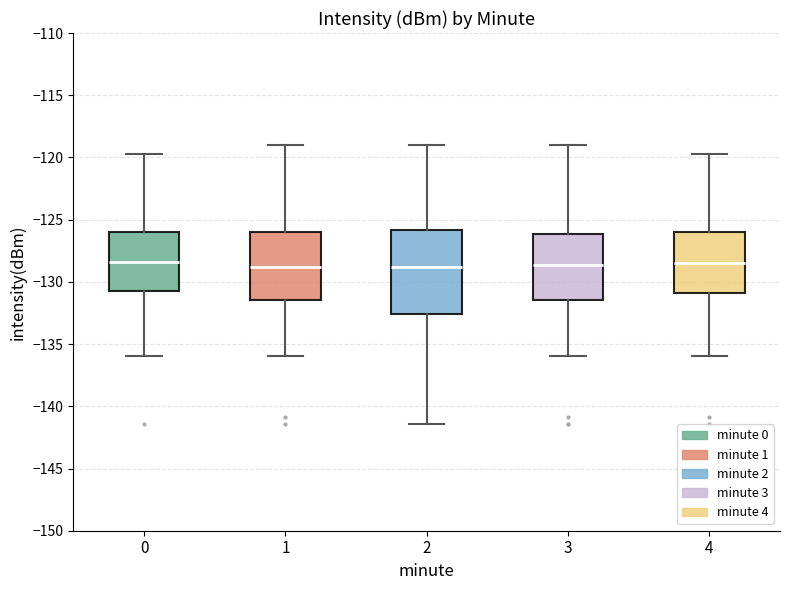

Reading left to right, transcribe this box plot: for each box, give where its median line is, the range the box spans, and where its two whiskers end, as read against the y-axis. The values are not printed on the chart, so give them approximately, as read against the axis.

0: median -128.5, box -131.0 to -126.0, whiskers -136.0 to -119.5
1: median -129.0, box -131.5 to -126.0, whiskers -136.0 to -119.0
2: median -129.0, box -132.5 to -126.0, whiskers -141.5 to -119.0
3: median -128.5, box -131.5 to -126.0, whiskers -136.0 to -119.0
4: median -128.5, box -131.0 to -126.0, whiskers -136.0 to -119.5